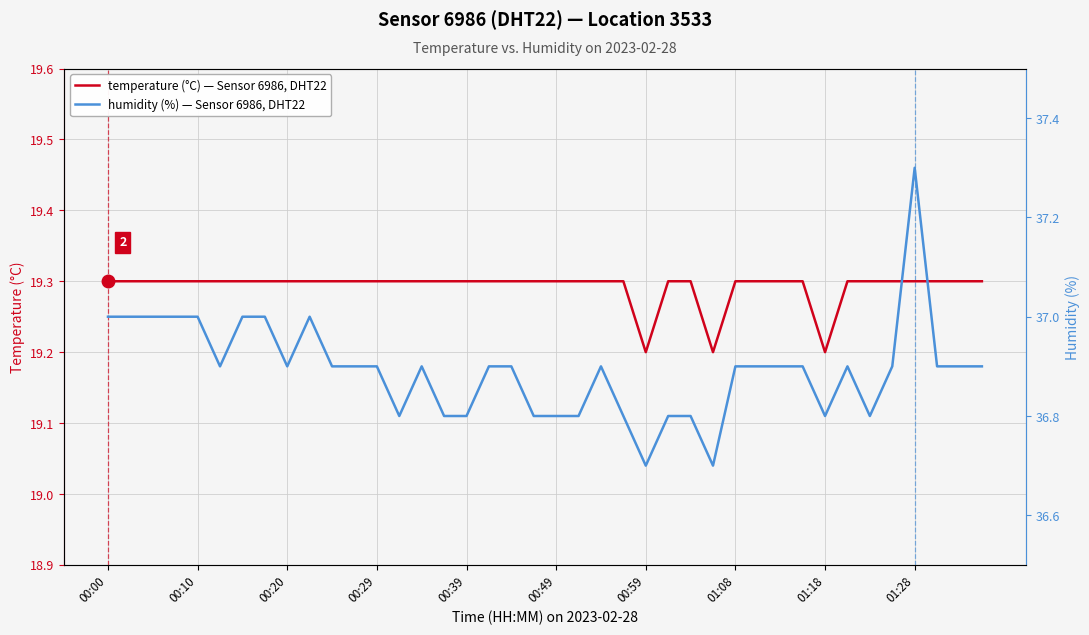

The temperature (°C) — Sensor 6986, DHT22 series shows 32.6 at 01:18. True or false?

False